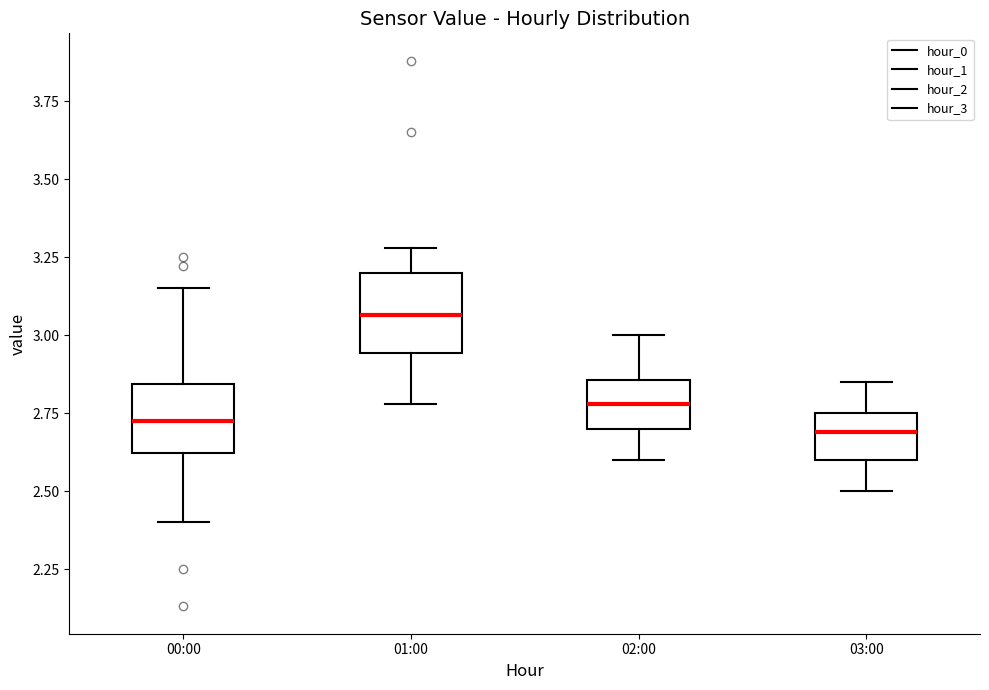

Reading left to right, transcribe this box plot: for each box, give where its median line is, the range the box spans, and where its two whiskers end, as read against the y-axis. The values are not printed on the chart, so give them approximately, as read against the axis.

00:00: median 2.75, box 2.60 to 2.85, whiskers 2.40 to 3.15
01:00: median 3.05, box 2.95 to 3.20, whiskers 2.80 to 3.30
02:00: median 2.80, box 2.70 to 2.85, whiskers 2.60 to 3.00
03:00: median 2.70, box 2.60 to 2.75, whiskers 2.50 to 2.85